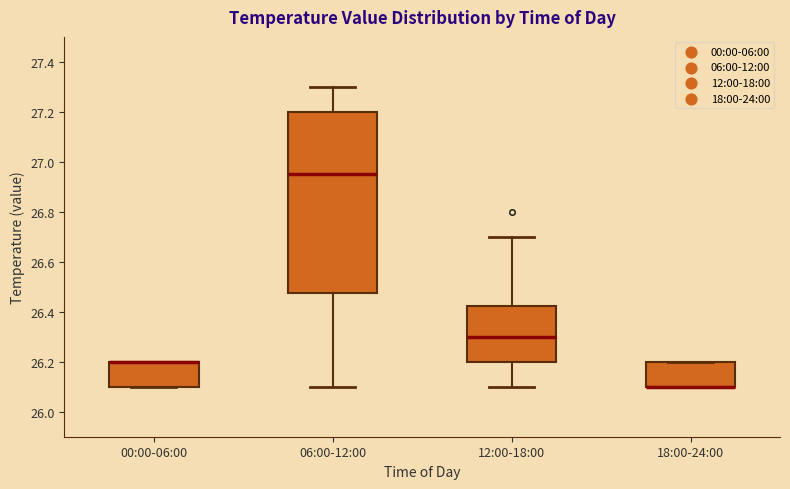

Where is the upper edge of the box for 00:00-06:00 on the y-axis? The values are not printed on the chart, so give them approximately, as read against the axis.

26.20